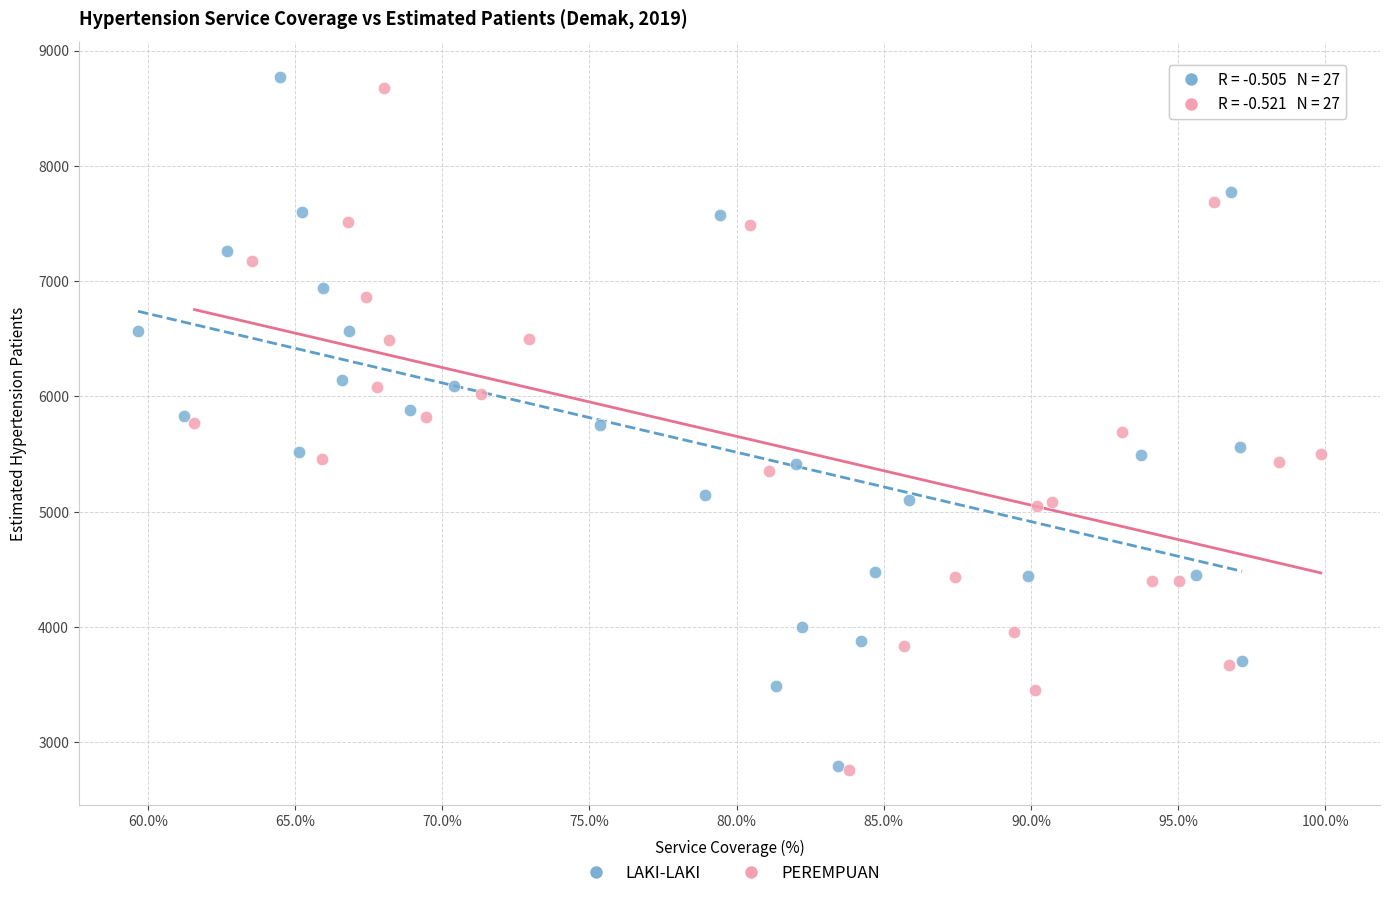

Which series has the widest spread of Y values?

LAKI-LAKI